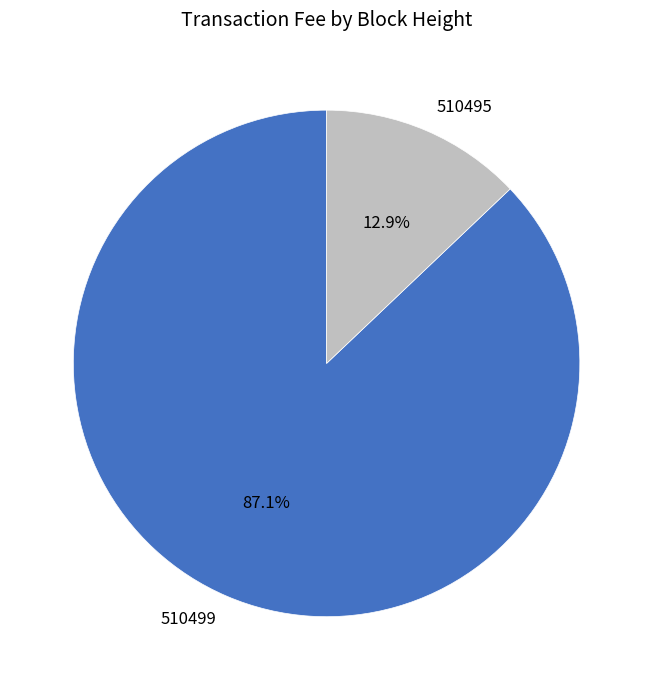

Rank the categories by value from highest to lowest.

510499, 510495